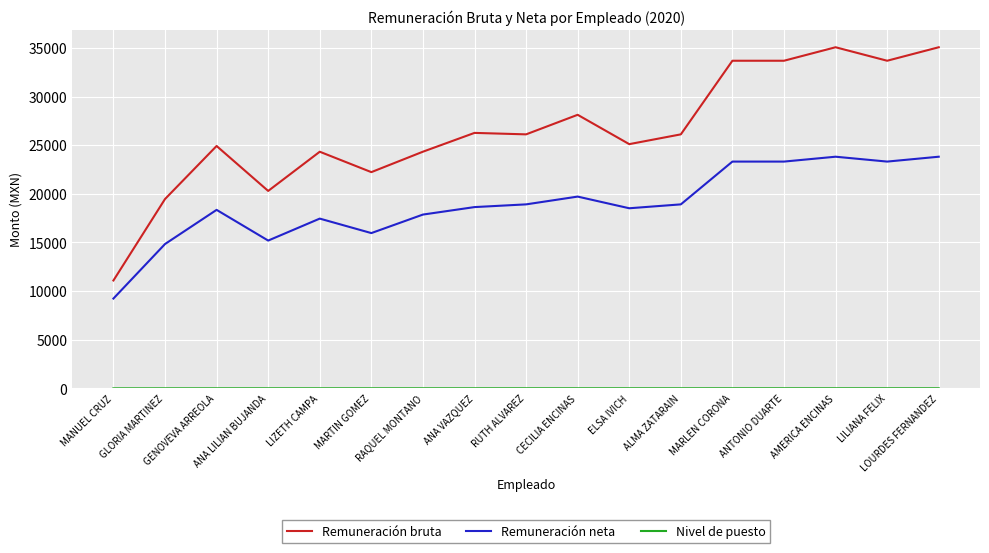

Which series has the largest total across all categories?

Remuneración bruta